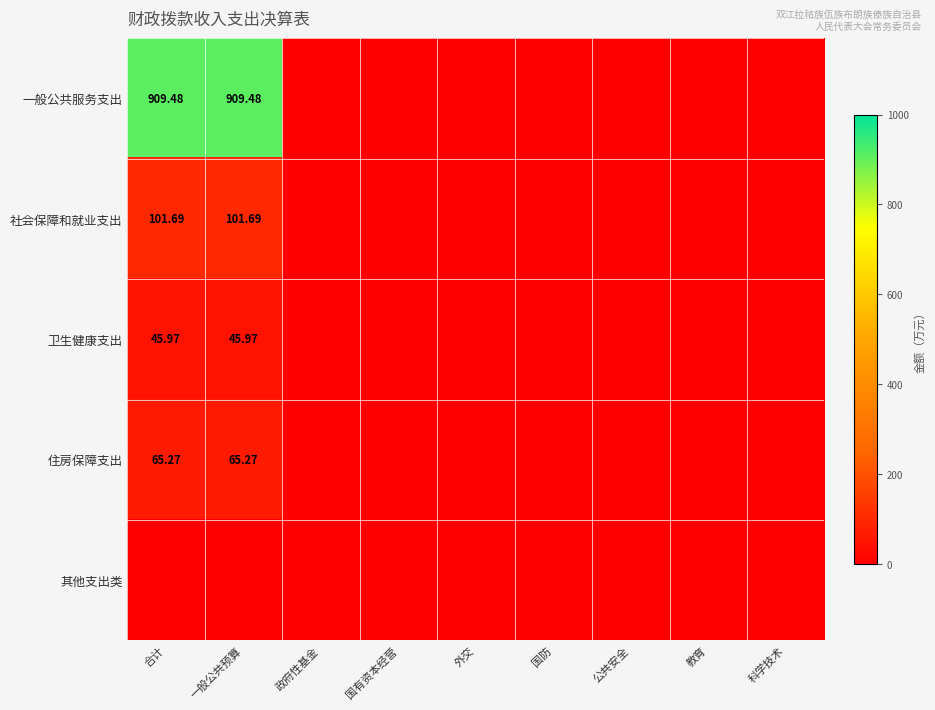

At 国防, list the series in order from smallest to largest.

一般公共服务支出, 社会保障和就业支出, 卫生健康支出, 住房保障支出, 其他支出类